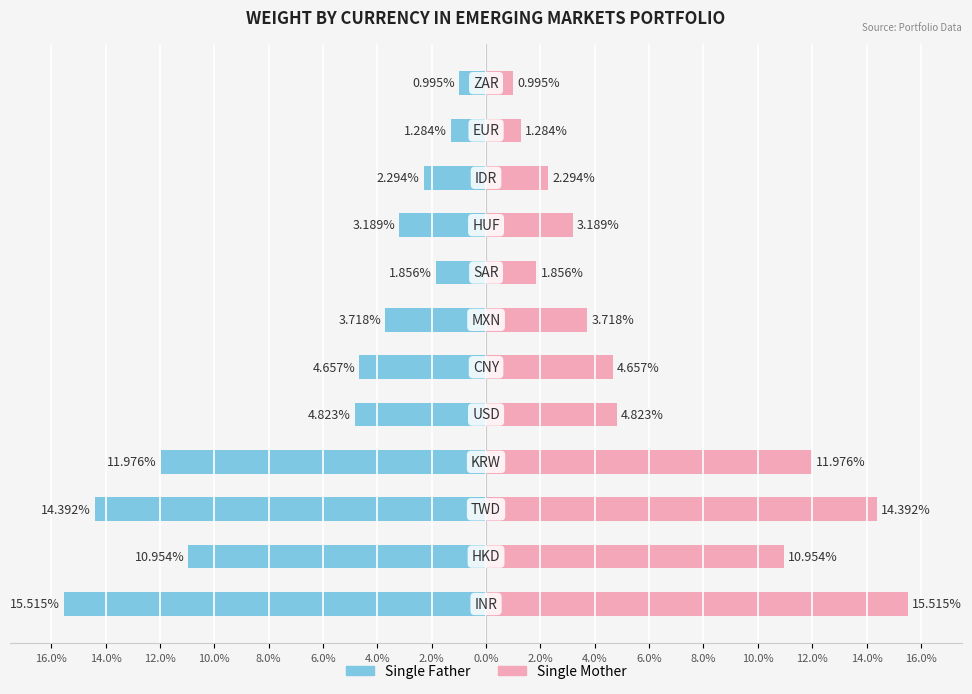

What are all the series names shown in the legend?

Single Father, Single Mother